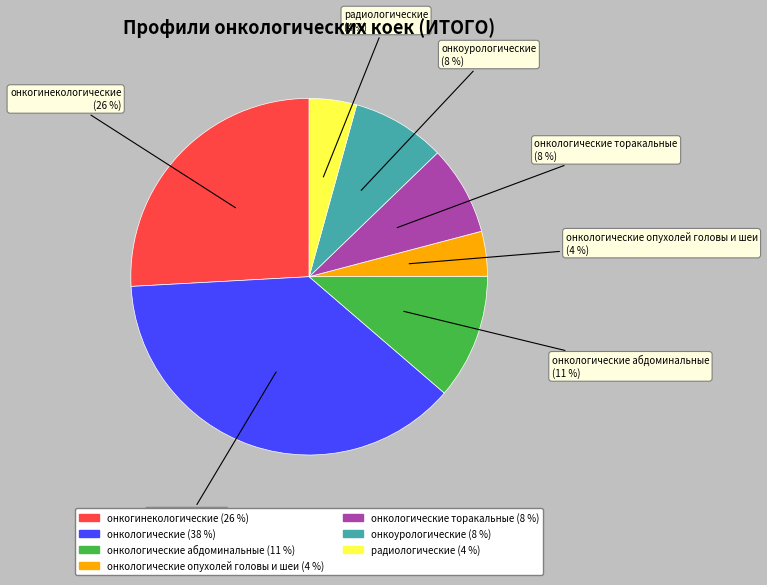

Does онкогинекологические account for over 50% of the chart?

No